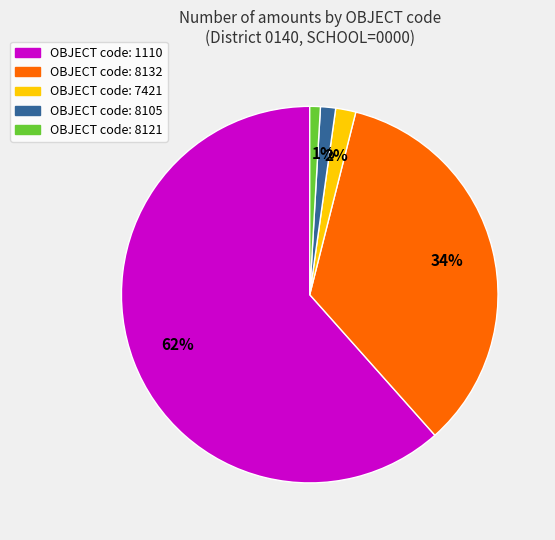

Which slice is the largest?

OBJECT code: 1110